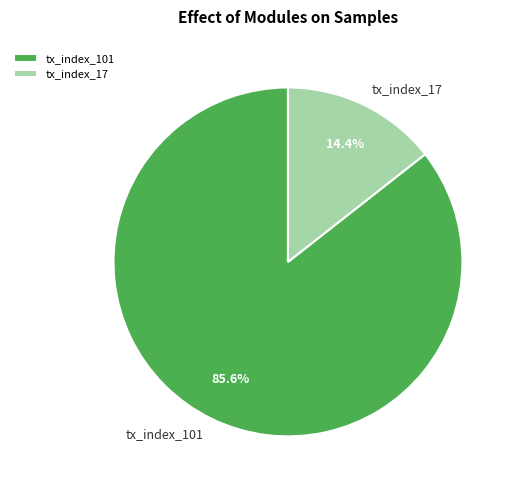

Rank the categories by value from highest to lowest.

tx_index_101, tx_index_17